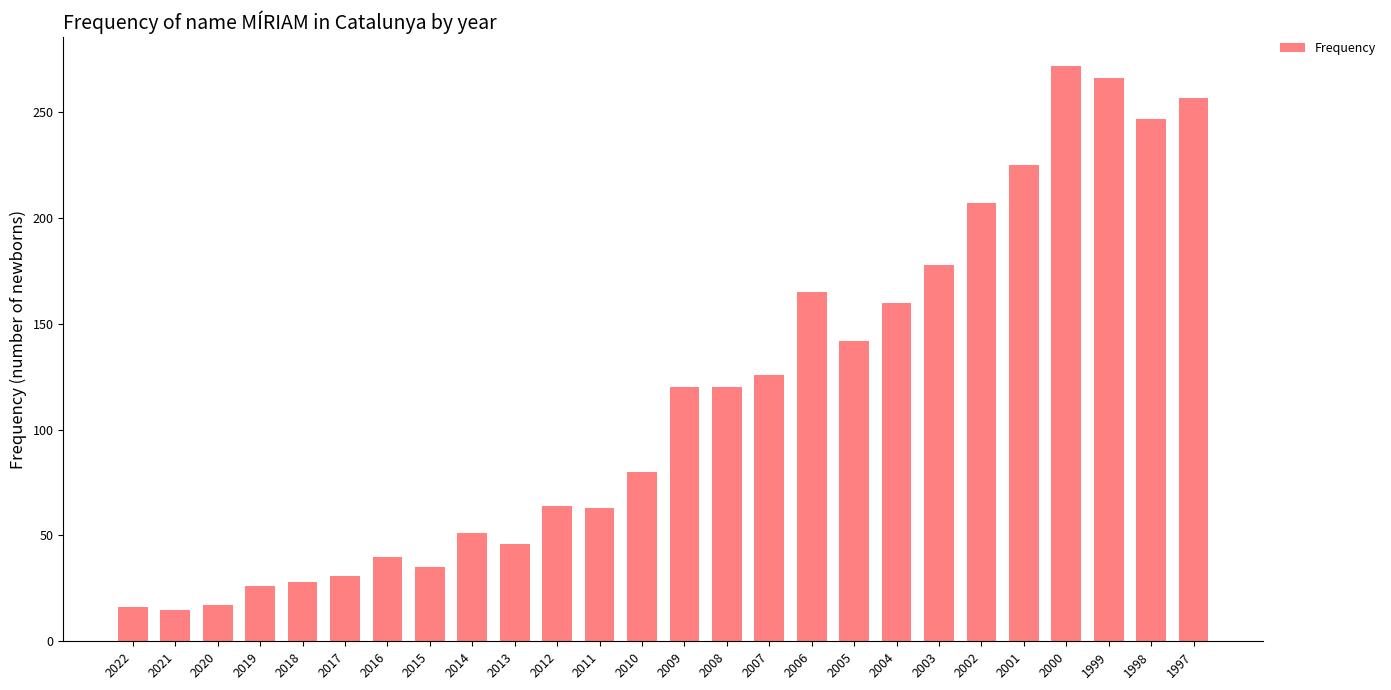

What is the change in value from 2020 to 2017?

+14